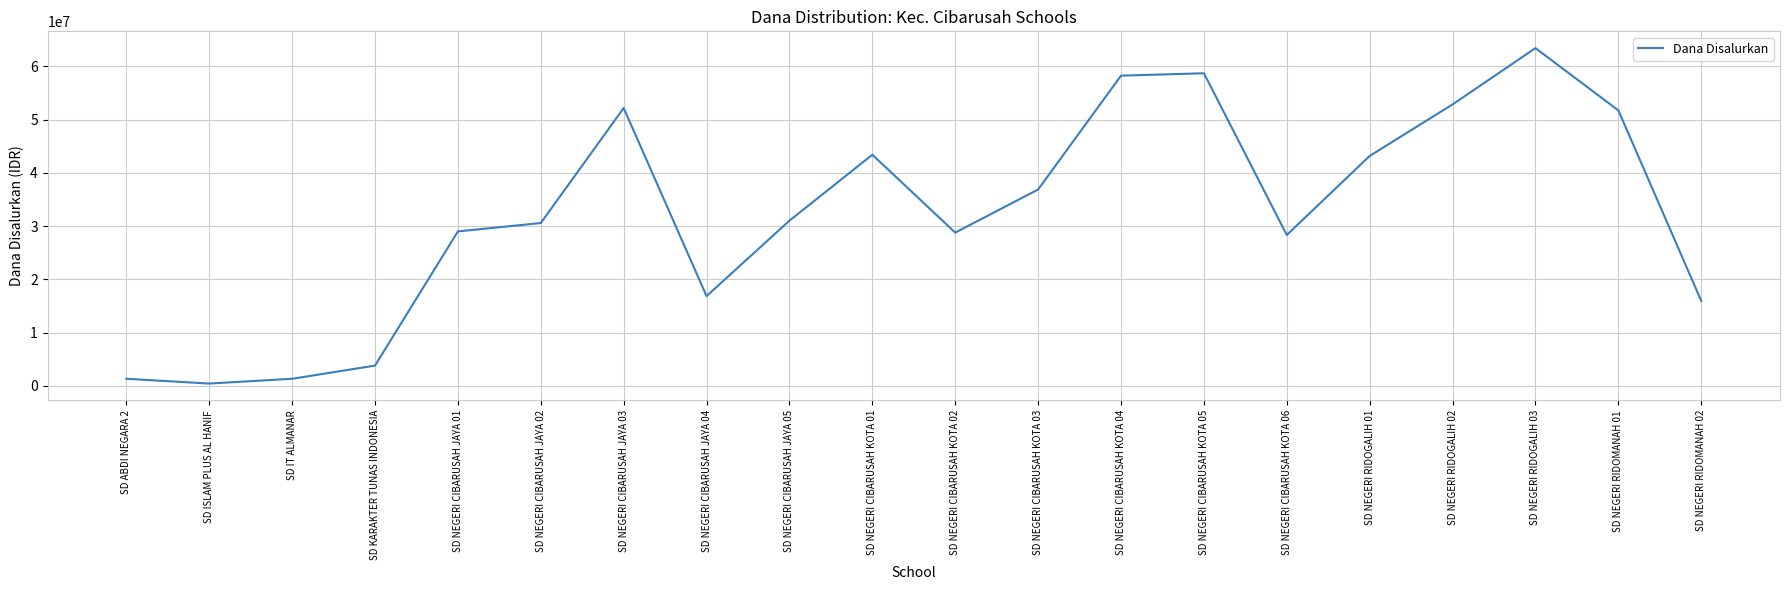

Is it true that the value at SD NEGERI CIBARUSAH KOTA 06 is 28350000?

True